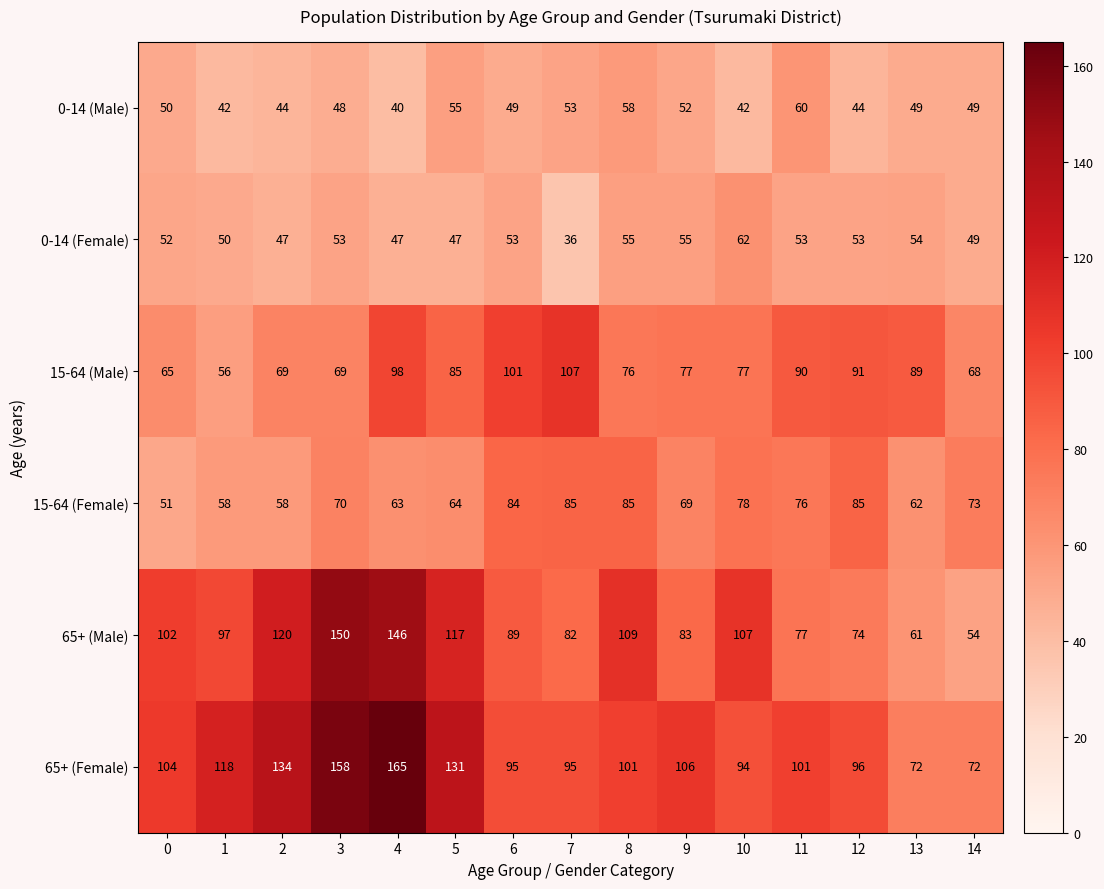

Rank the series by their maximum value, from highest to lowest.

65+ (Female), 65+ (Male), 15-64 (Male), 15-64 (Female), 0-14 (Female), 0-14 (Male)